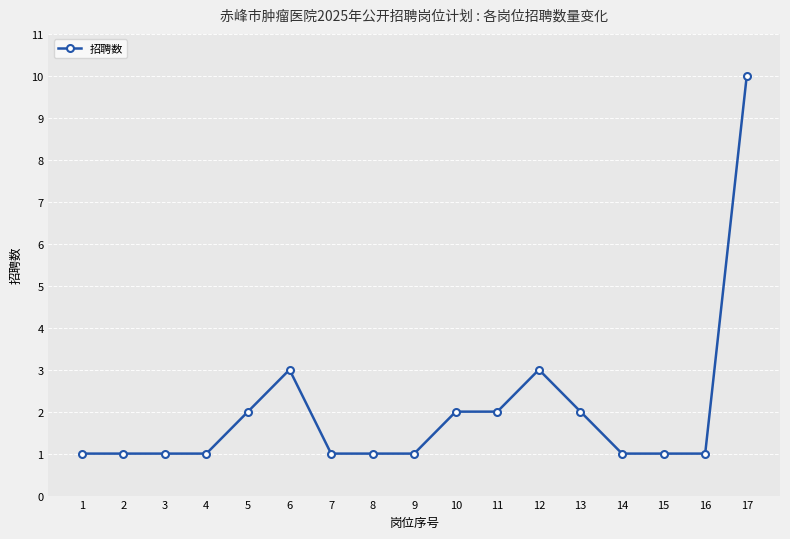

What is the sum of the values at 14 and 10?

3